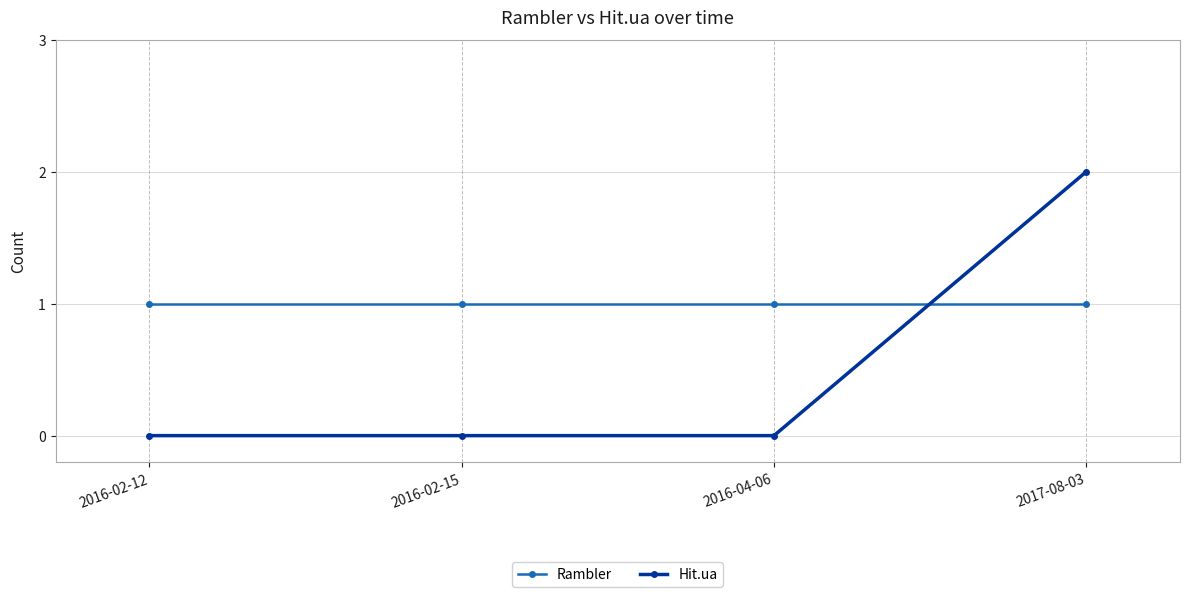

How many series are shown in this chart?

2